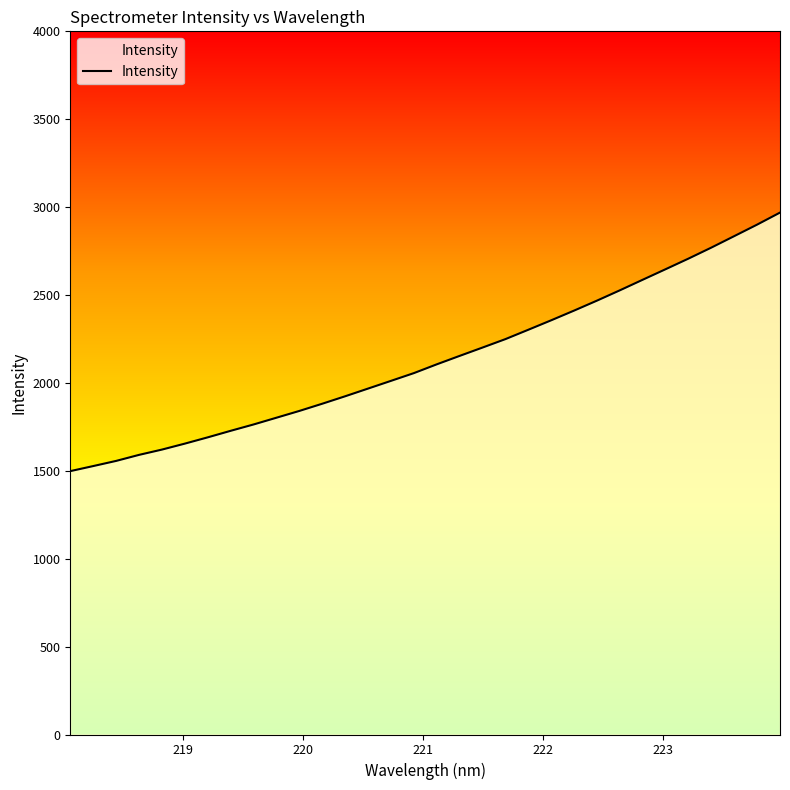

What is the difference between the maximum and minimum values?

1470.7